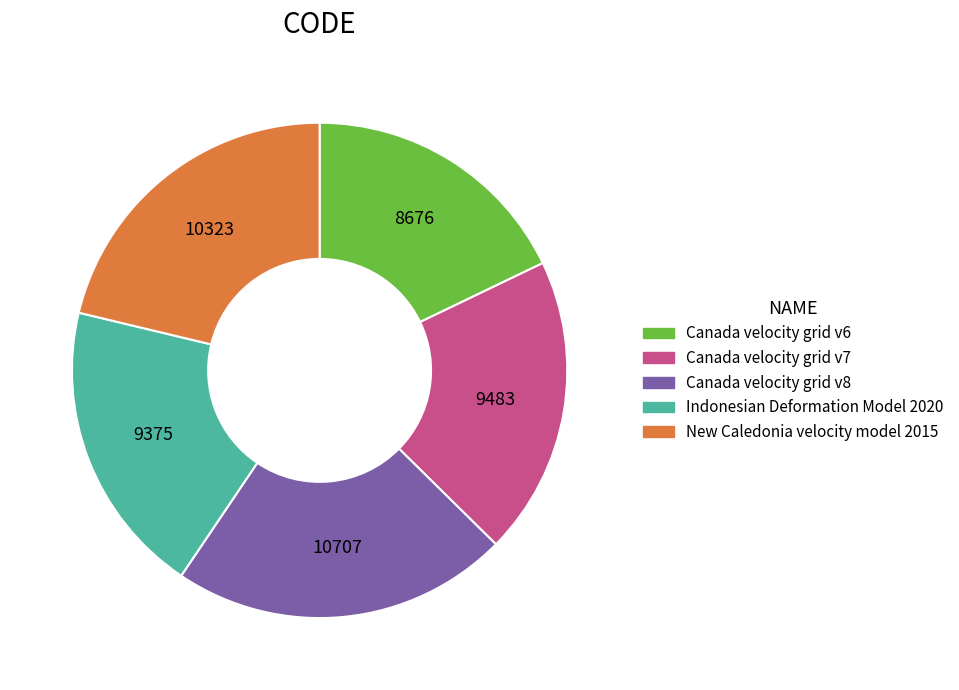

How many slices are in this pie chart?

5